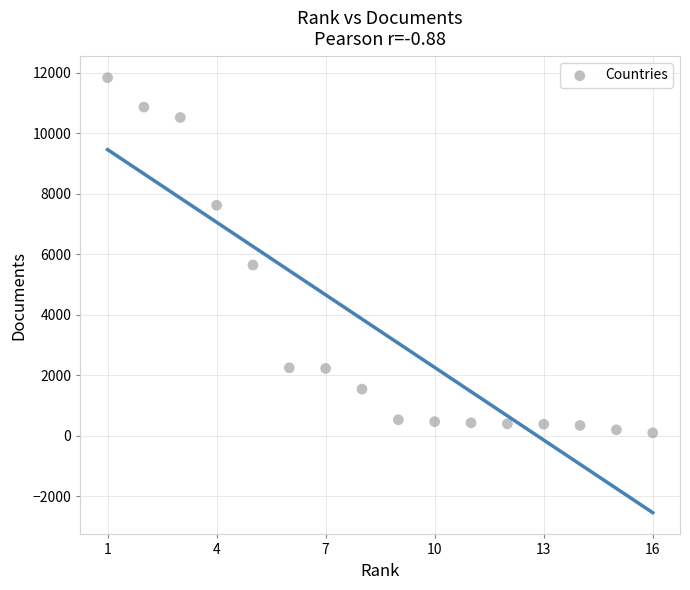

What Y value in the scatter plot is closest to 5963?

5638